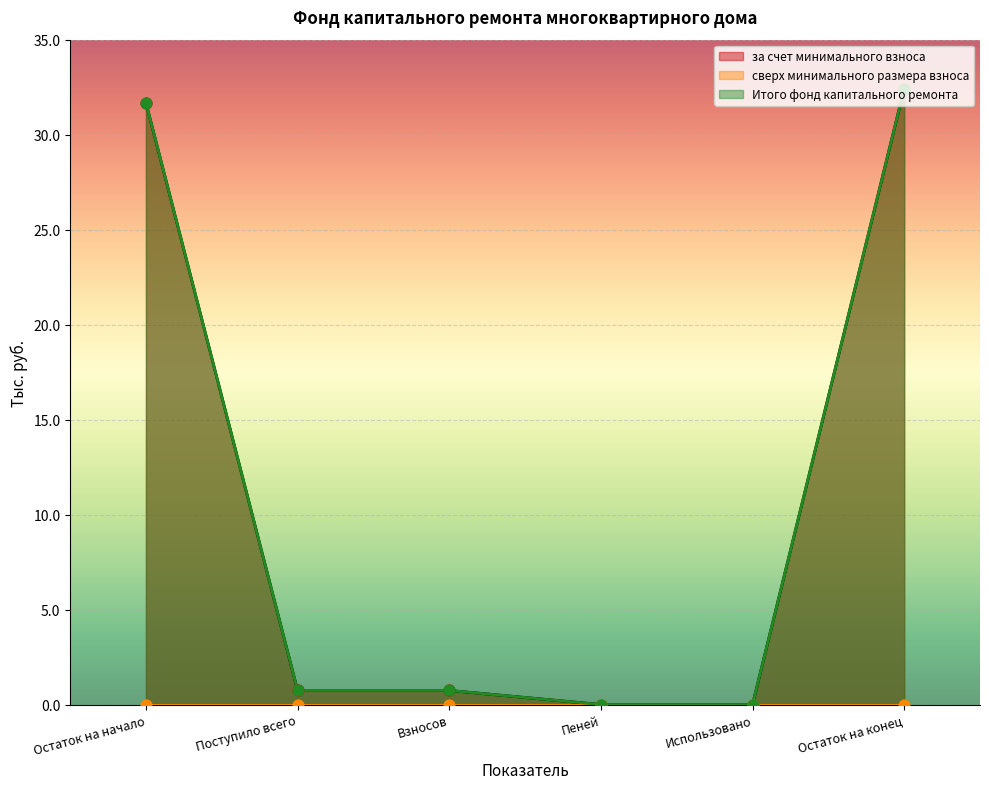

Which series contains the highest Y value?

за счет минимального взноса